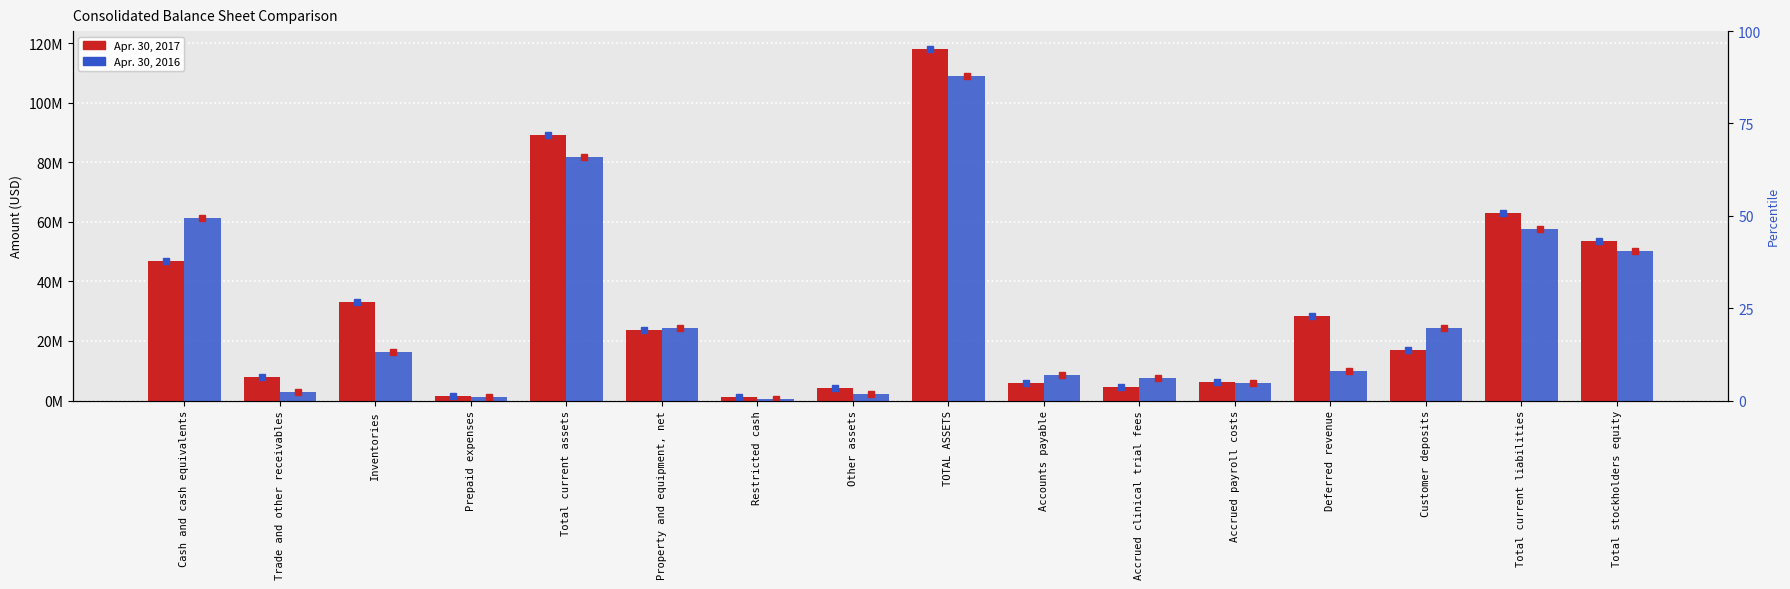

What are all the series names shown in the legend?

Apr. 30, 2017, Apr. 30, 2016